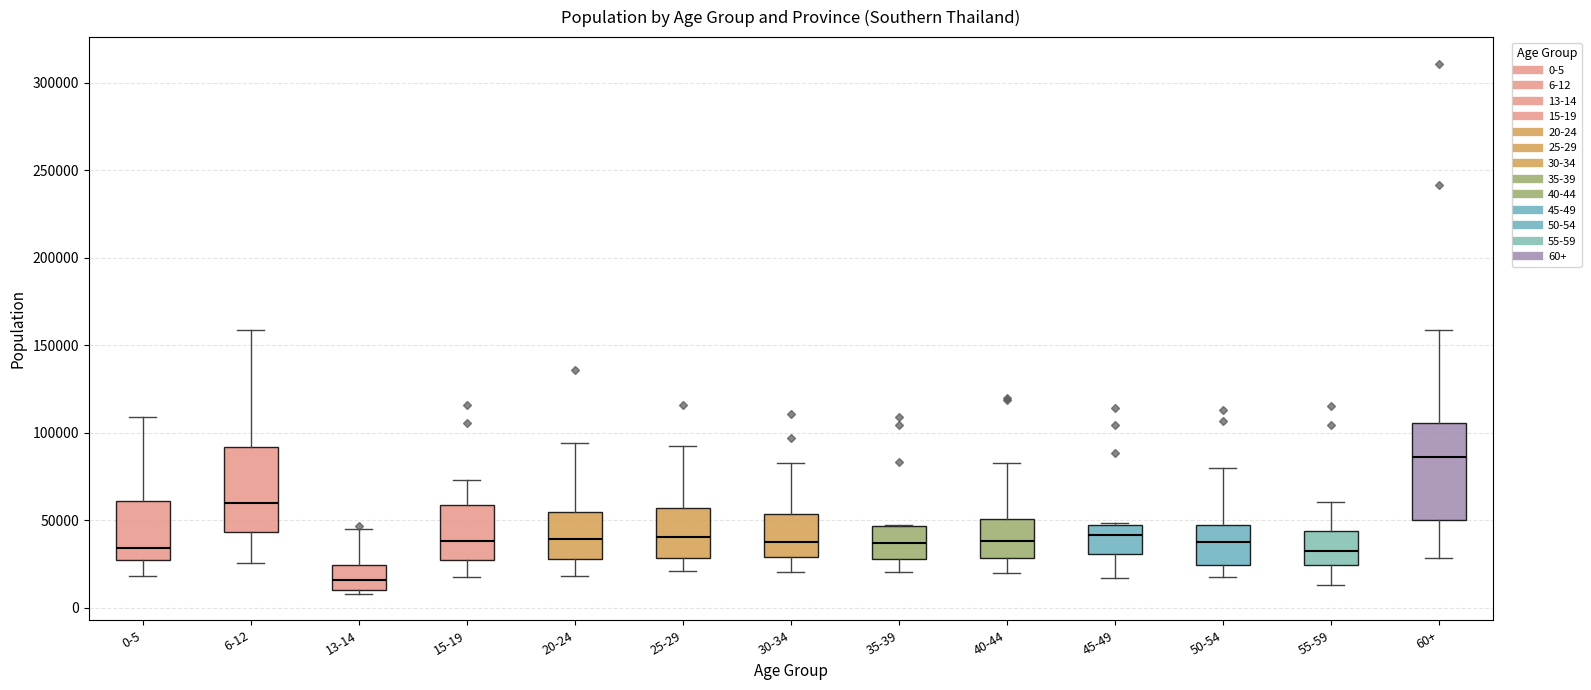

Which box has the highest median line?

60+